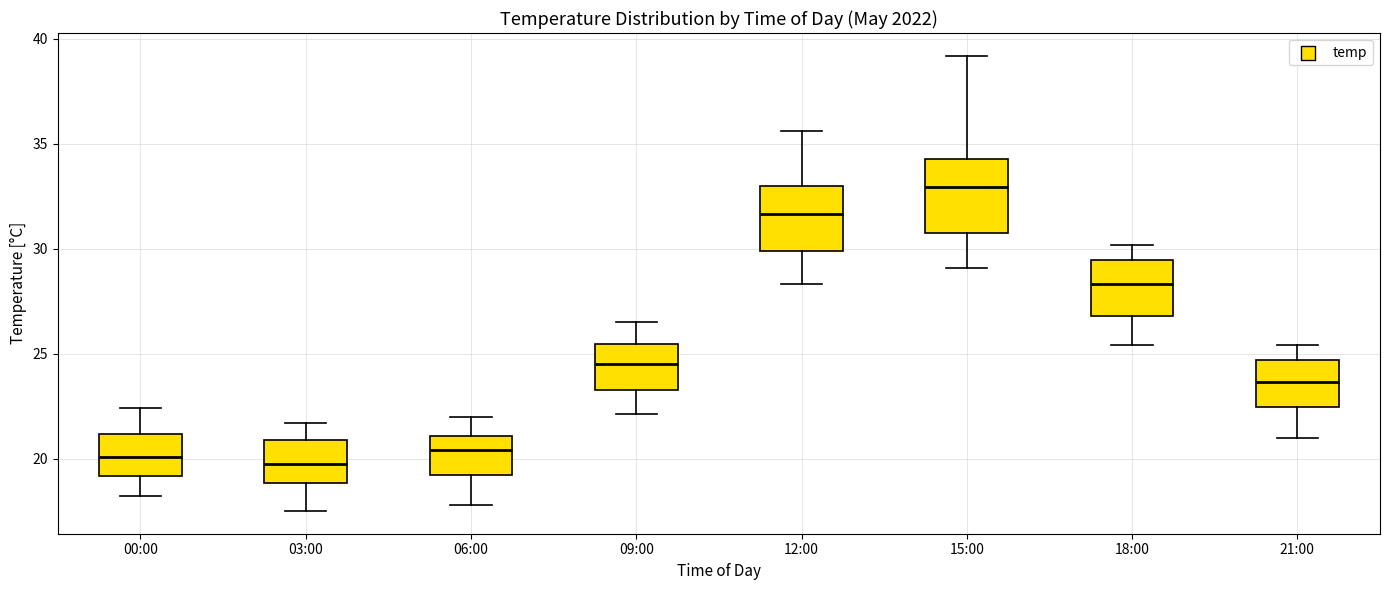

Reading left to right, transcribe this box plot: for each box, give where its median line is, the range the box spans, and where its two whiskers end, as read against the y-axis. The values are not printed on the chart, so give them approximately, as read against the axis.

00:00: median 20.0, box 19.0 to 21.0, whiskers 18.0 to 22.5
03:00: median 20.0, box 19.0 to 21.0, whiskers 17.5 to 21.5
06:00: median 20.5, box 19.0 to 21.0, whiskers 18.0 to 22.0
09:00: median 24.5, box 23.5 to 25.5, whiskers 22.0 to 26.5
12:00: median 31.5, box 30.0 to 33.0, whiskers 28.5 to 35.5
15:00: median 33.0, box 31.0 to 34.5, whiskers 29.0 to 39.0
18:00: median 28.5, box 27.0 to 29.5, whiskers 25.5 to 30.0
21:00: median 23.5, box 22.5 to 24.5, whiskers 21.0 to 25.5